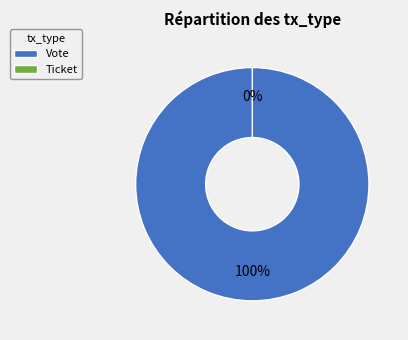

Rank the categories by value from lowest to highest.

Ticket, Vote